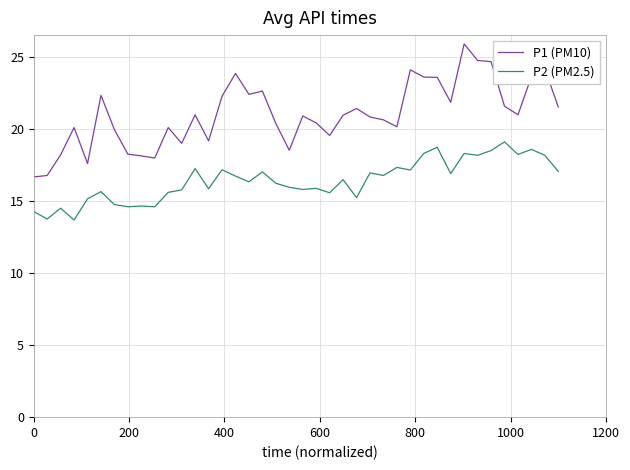

What is the difference between the second highest and minimum values in the P1 (PM10) series?

8.1